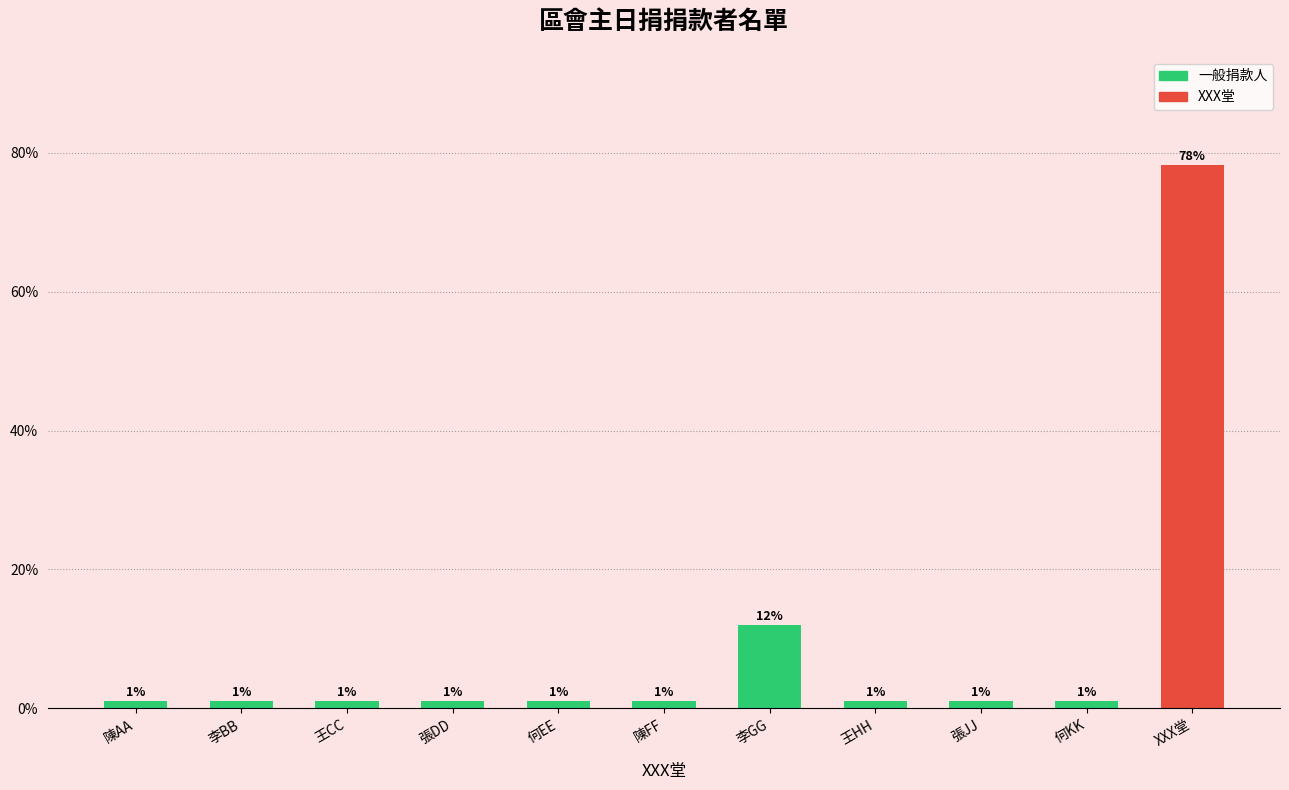

How many bars are there in total?

11